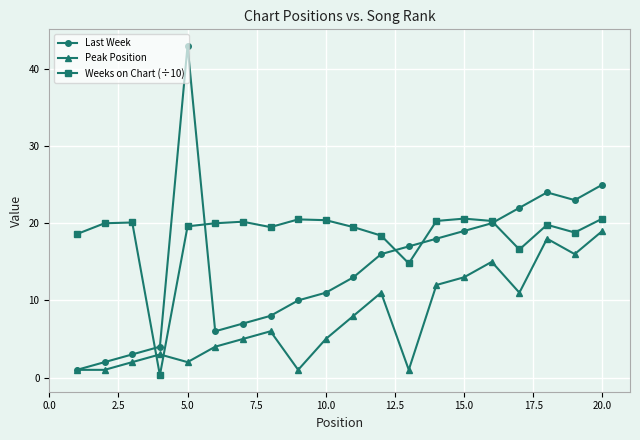

What is the value of the Peak Position point at the 8th from the left?

6.0